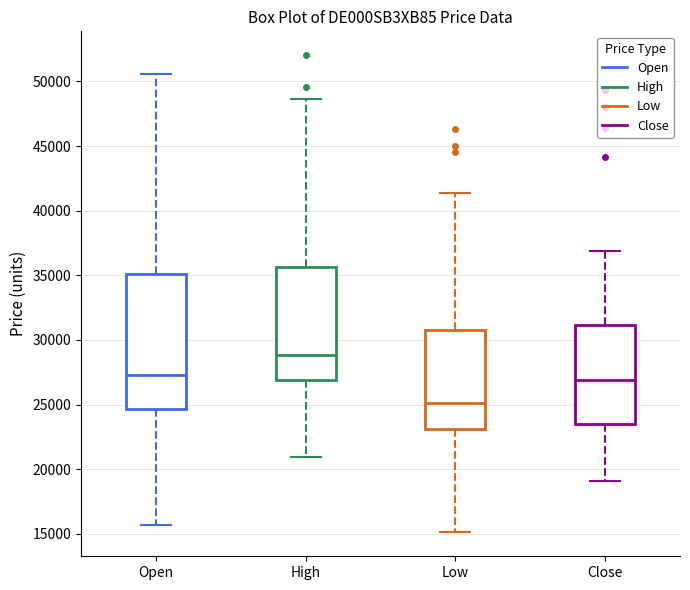

Which box is the tallest, from its lower edge to its upper edge?

Open